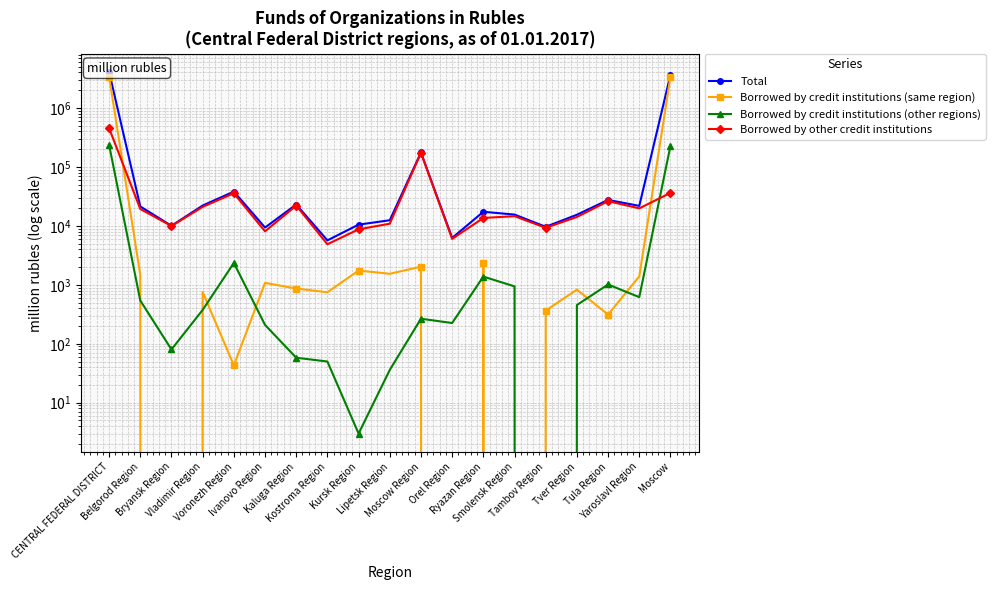

How many lines are shown in the chart?

4